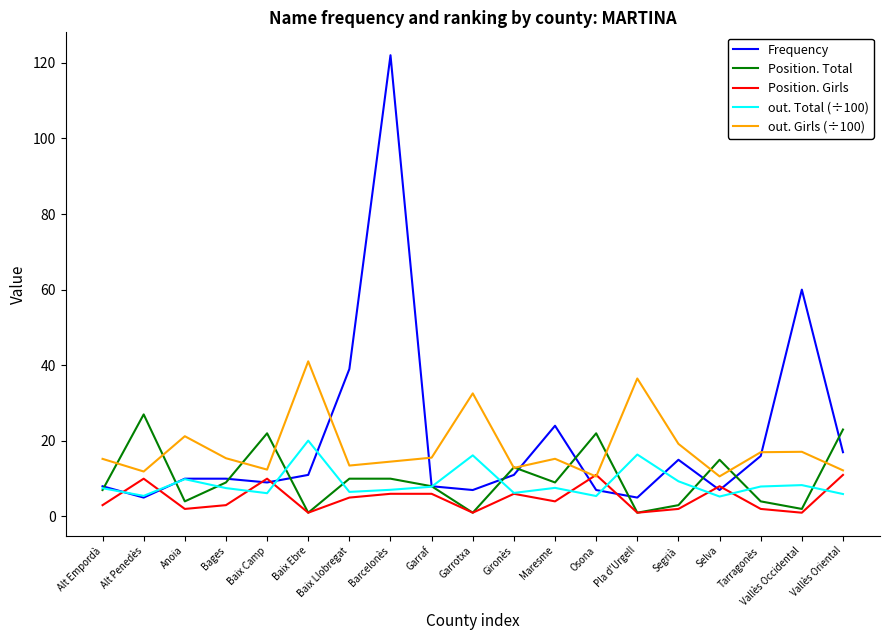

True or false: Frequency and out. Total (÷100) intersect in this chart.

True